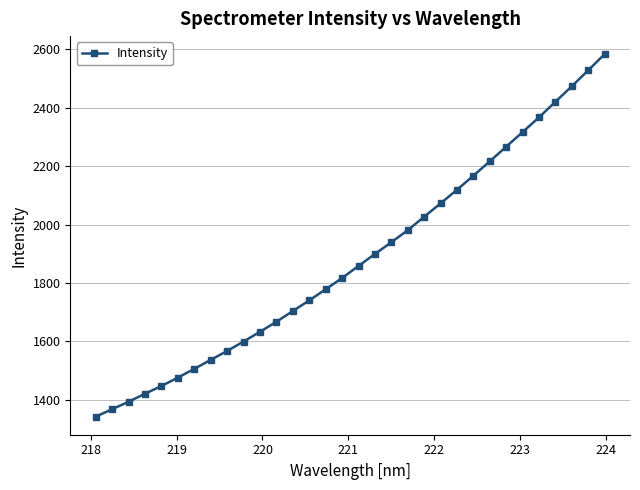

True or false: the data has more than 2 interior local peaks.

False